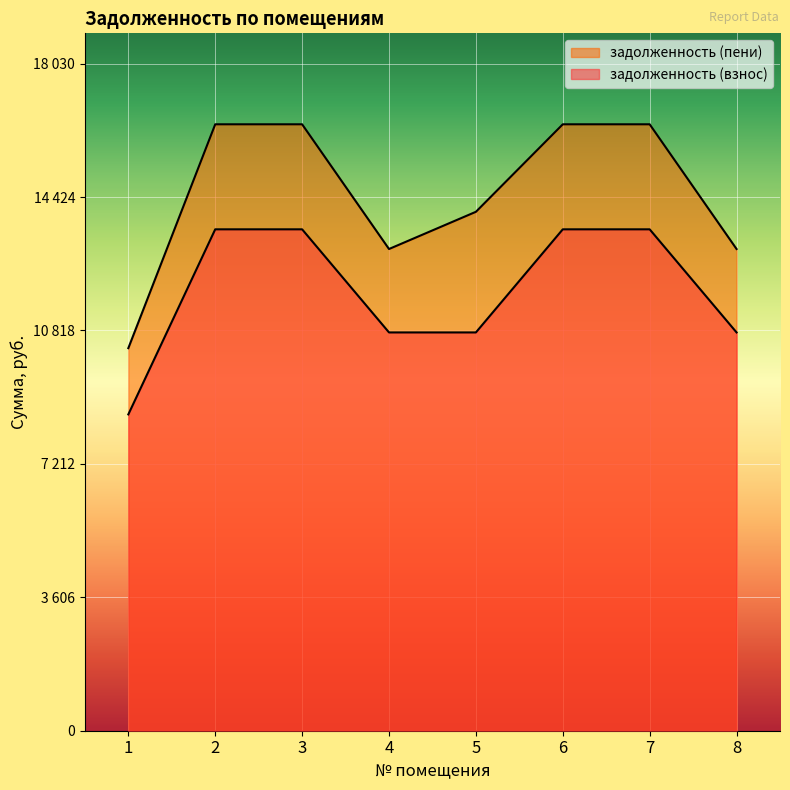

Reading right to left, what are all the values shown in this chart?

задолженность (взнос): 8=10765.3	7=13552.3	6=13552.3	5=10765.3	4=10765.3	3=13552.3	2=13552.3	1=8549.8
задолженность (пени): 8=13020.1	7=16390.9	6=16390.9	5=14025.8	4=13020.1	3=16390.9	2=16390.9	1=10340.5